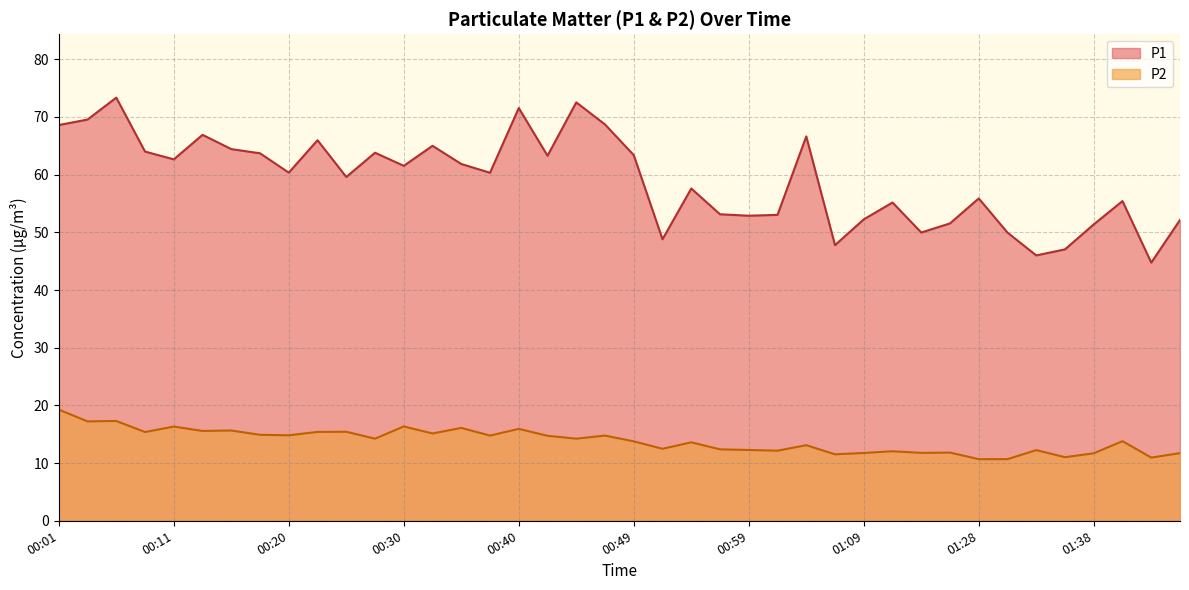

Reading left to right, transcribe all the data shown in this chart.

P1: 68.6	69.5	73.3	64.0	62.6	66.9	64.4	63.7	60.4	66.0	59.6	63.8	61.5	65.0	61.9	60.3	71.5	63.3	72.5	68.7	63.4	48.8	57.6	53.1	52.9	53.0	66.6	47.8	52.2	55.2	50.0	51.5	55.9	50.0	46.0	47.0	51.4	55.4	44.8	52.1
P2: 19.3	17.2	17.3	15.4	16.3	15.6	15.7	14.9	14.8	15.4	15.4	14.2	16.4	15.1	16.1	14.8	15.9	14.7	14.2	14.8	13.8	12.5	13.6	12.4	12.3	12.2	13.1	11.5	11.8	12.1	11.8	11.8	10.7	10.7	12.2	11.0	11.7	13.8	10.9	11.7